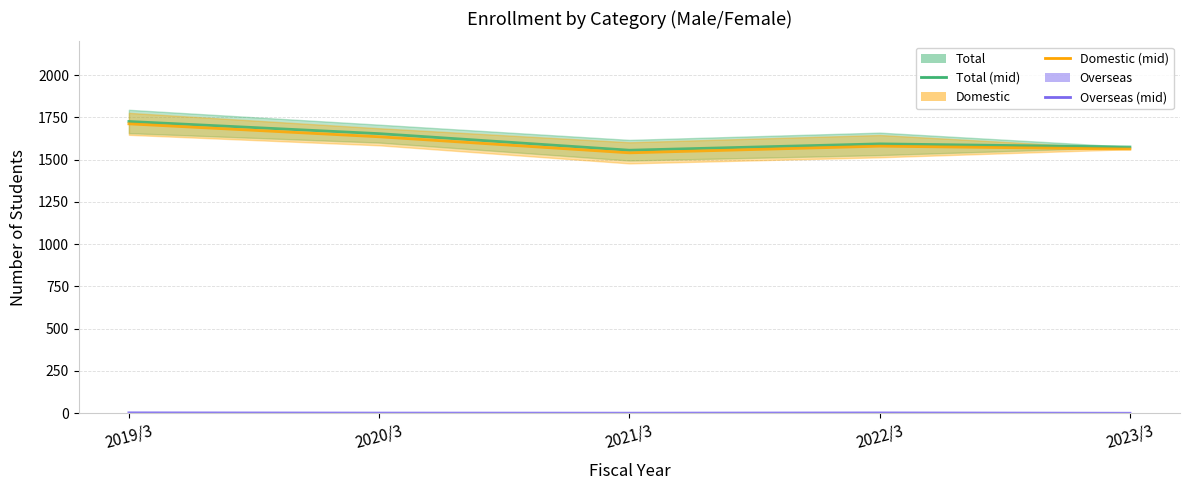

How many Overseas (mid) values are between 0 and 2?

4